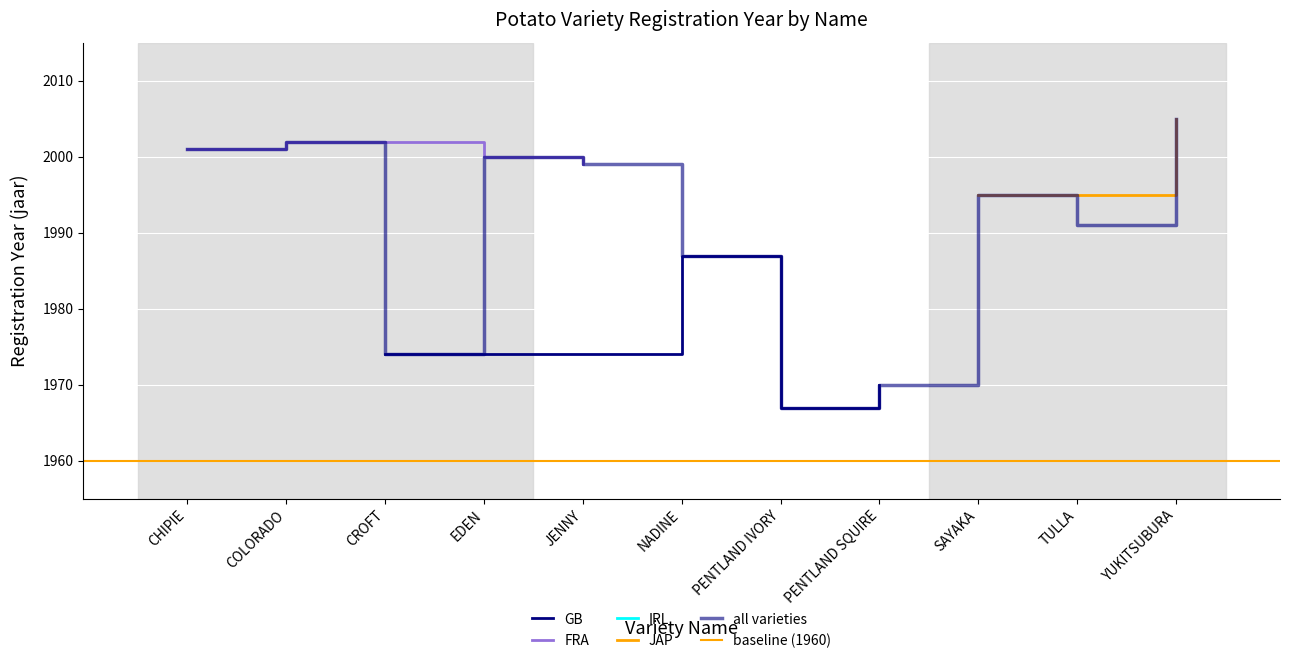

What is the change in value from NADINE to TULLA?

+4